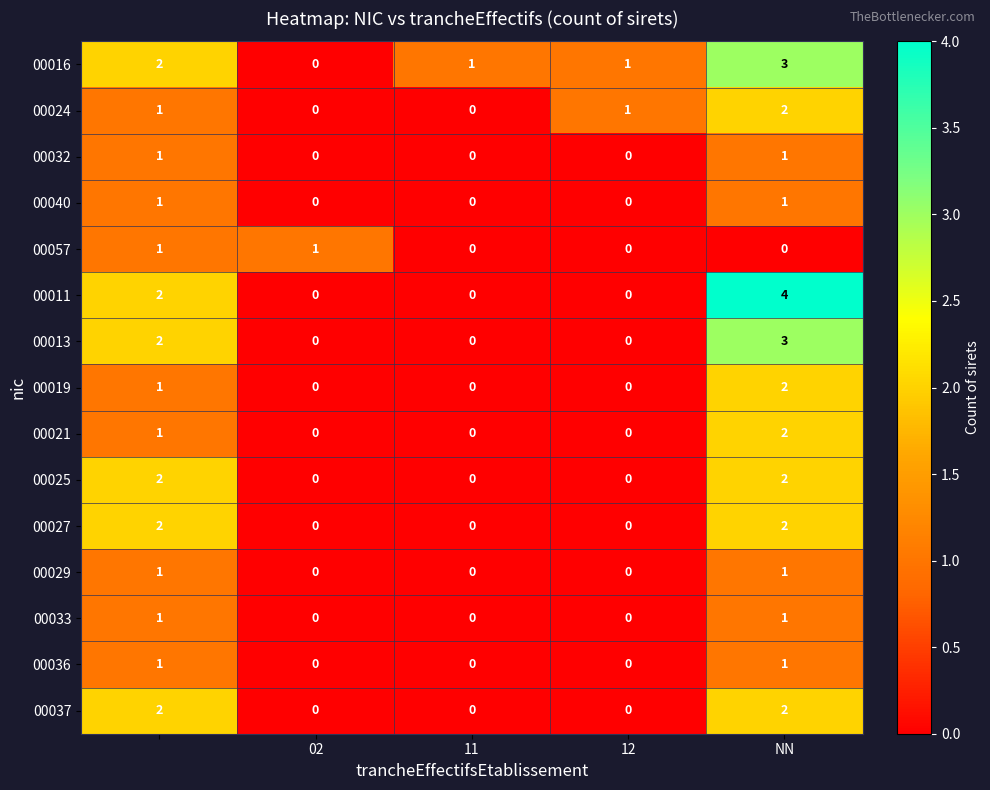

What is the greatest value displayed?

4